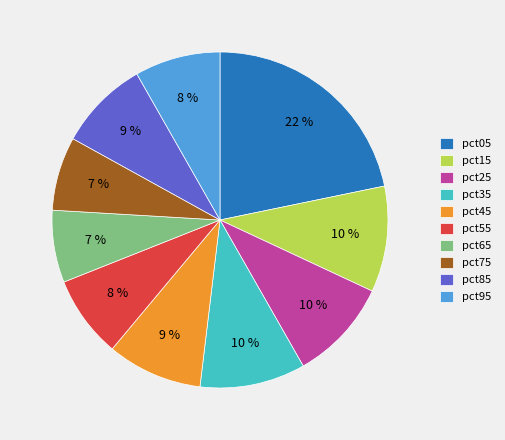

Does pct95 represent more than half of the total?

No